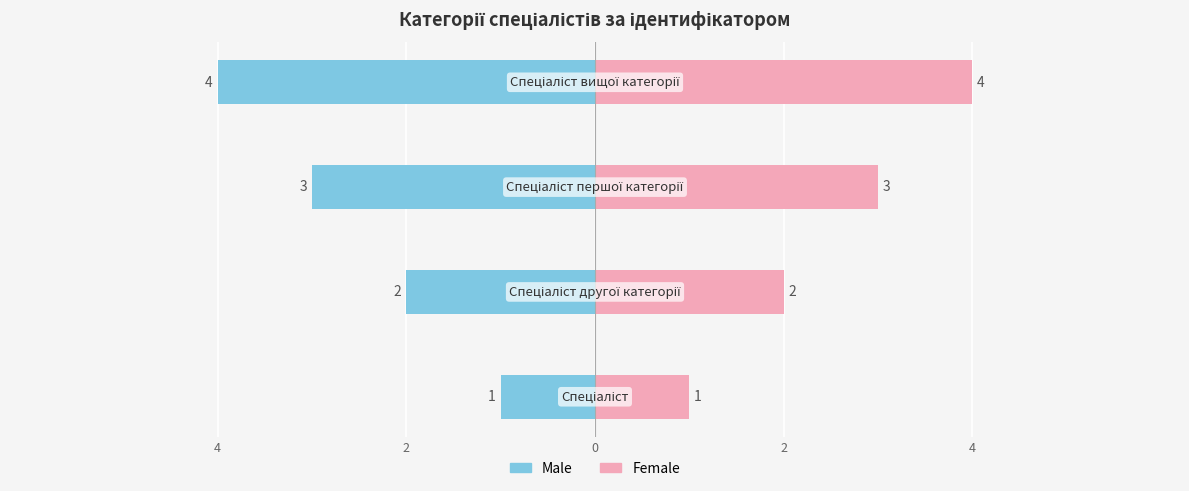

The value of Ідентифікатор (Female) at 4 is 1. True or false?

False